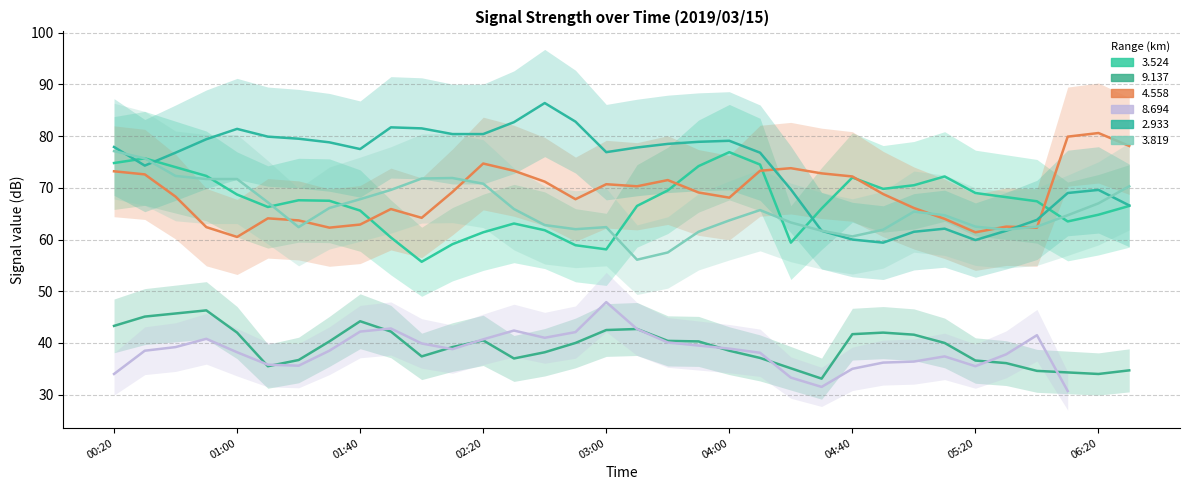

Does the chart display data point markers on the line(s)?

No